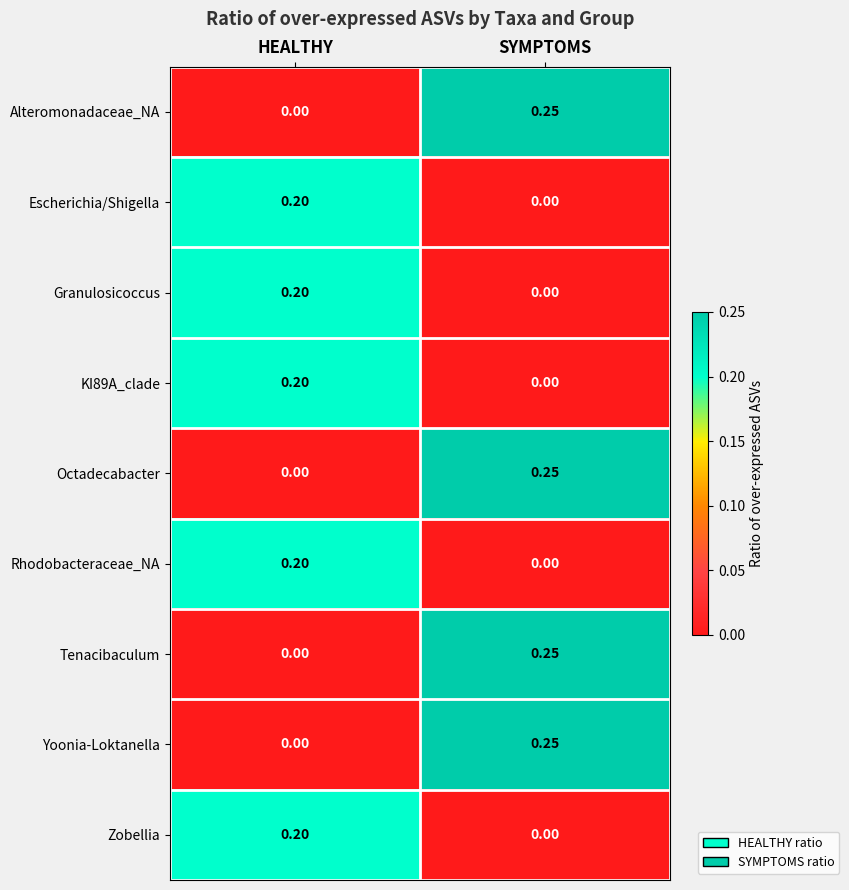

Which category has the lowest value in the Granulosicoccus series?

SYMPTOMS